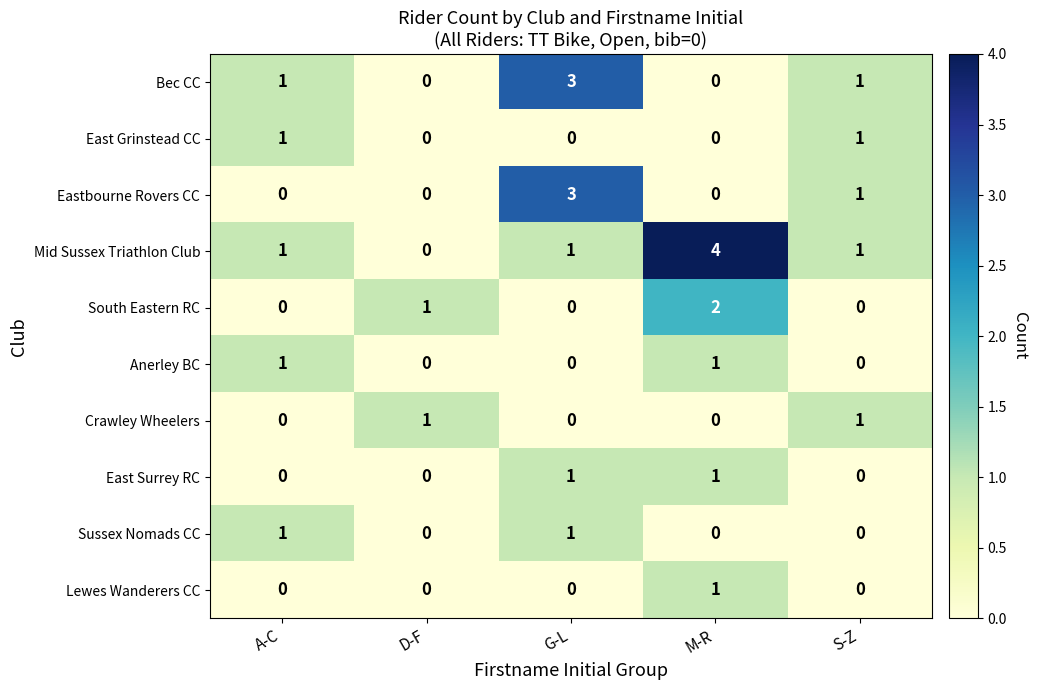

Is the value of Bec CC at S-Z greater than the value of South Eastern RC at A-C?

Yes